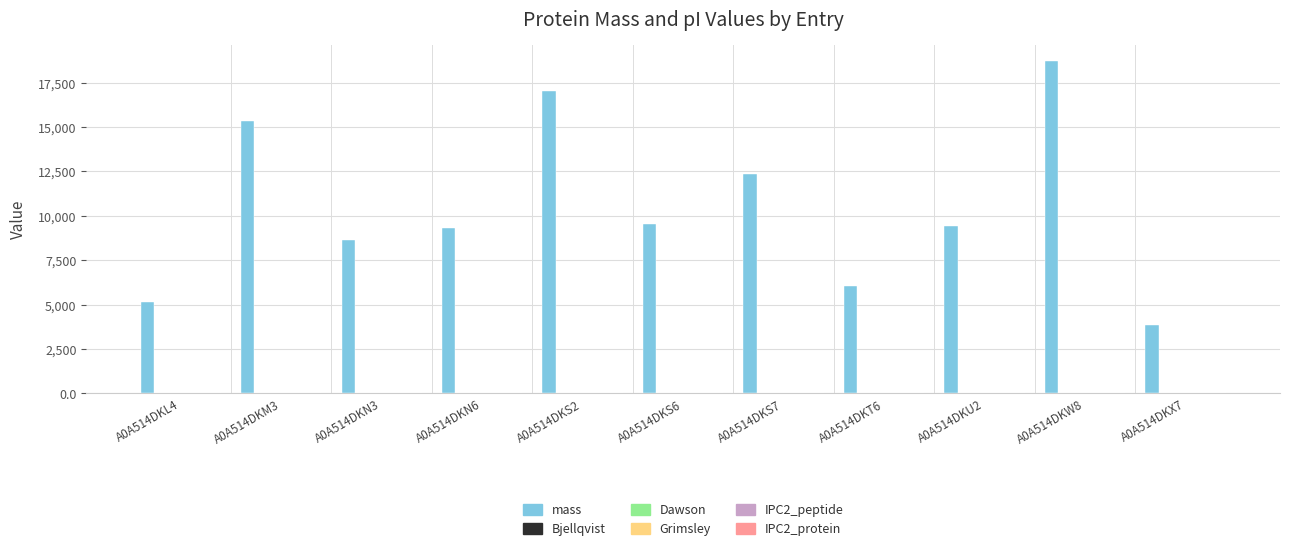

Which series has the largest total across all categories?

mass